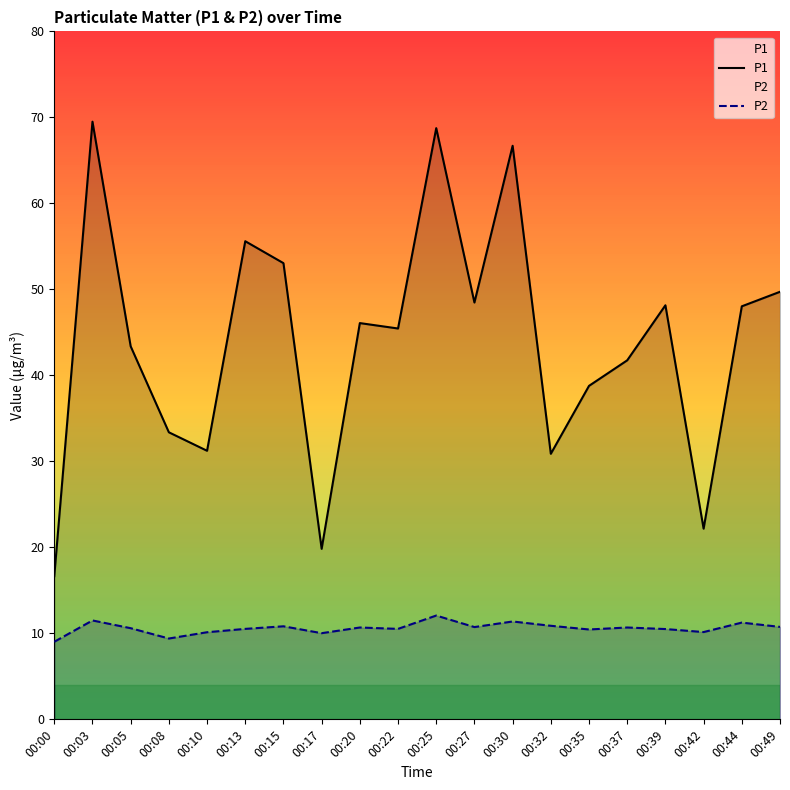

At which label is P2 closest to 10?

00:17